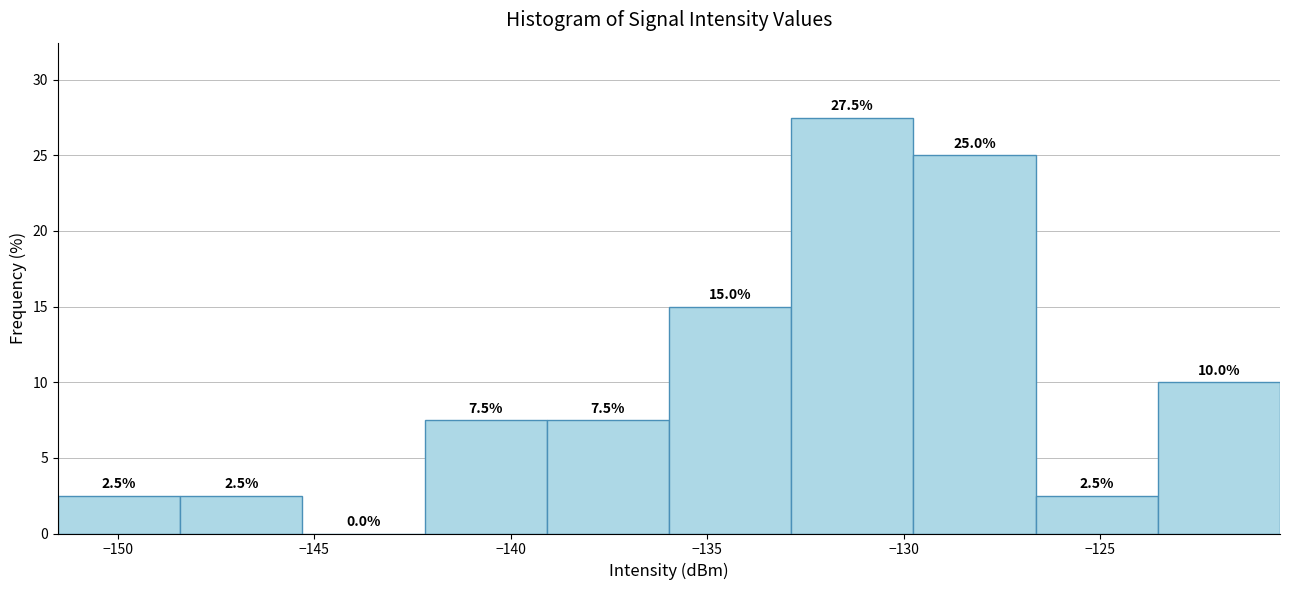

How tall is the bar that spans -142.0 to -139.0 on the x-axis? The bar edges are not printed on the chart, so give them approximately, as read against the axis.

7.5